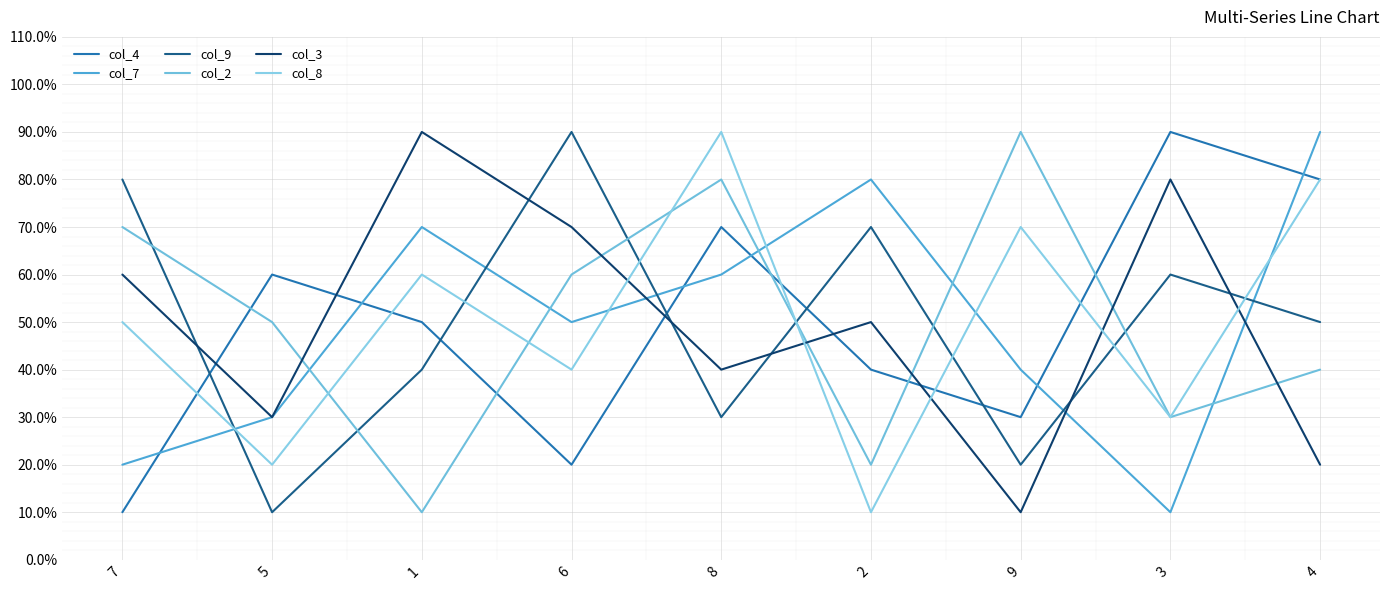

What is the difference between the maximum and minimum values in the col_8 series?

8